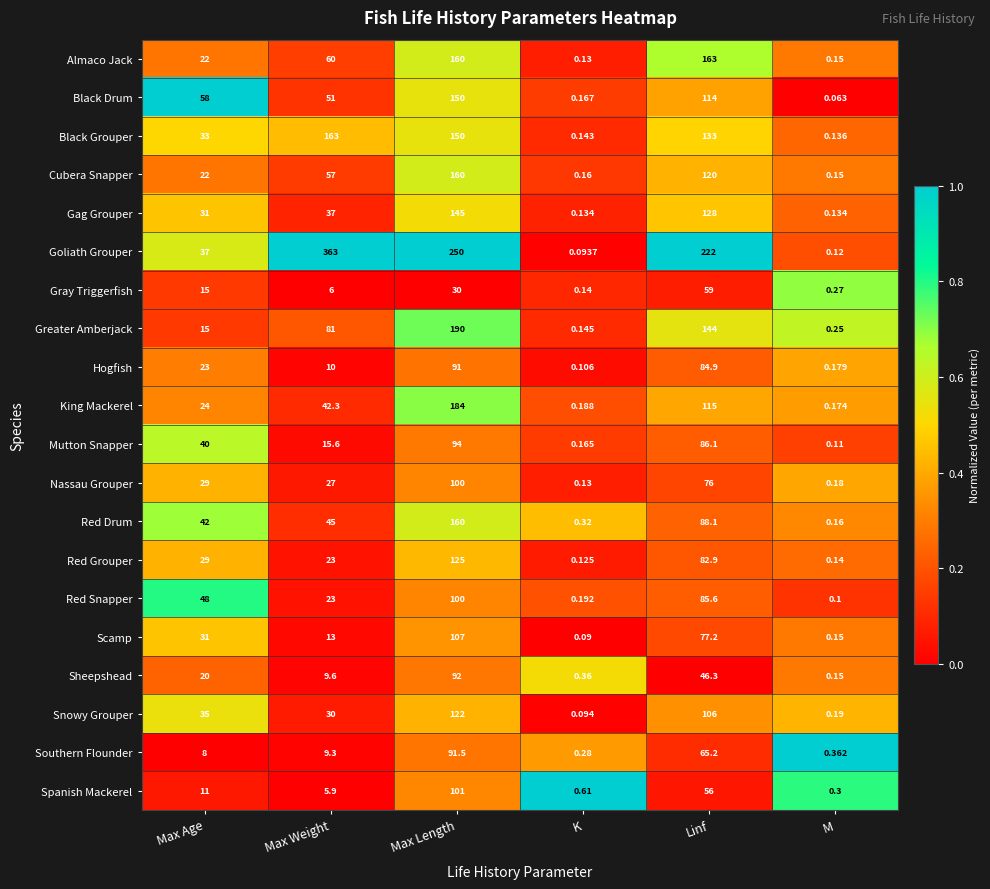

Rank the categories by Spanish Mackerel value from highest to lowest.

Max Length, Linf, Max Age, Max Weight, K, M